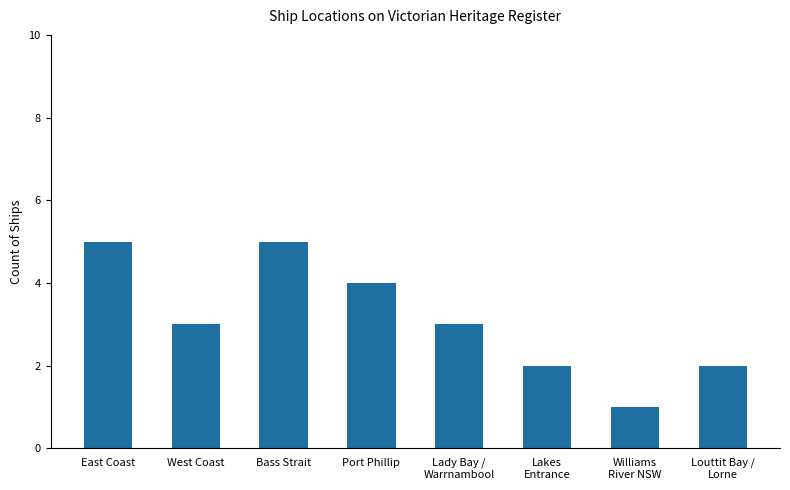

Approximately how many times larger is the value at Bass Strait compared to East Coast?

1.0